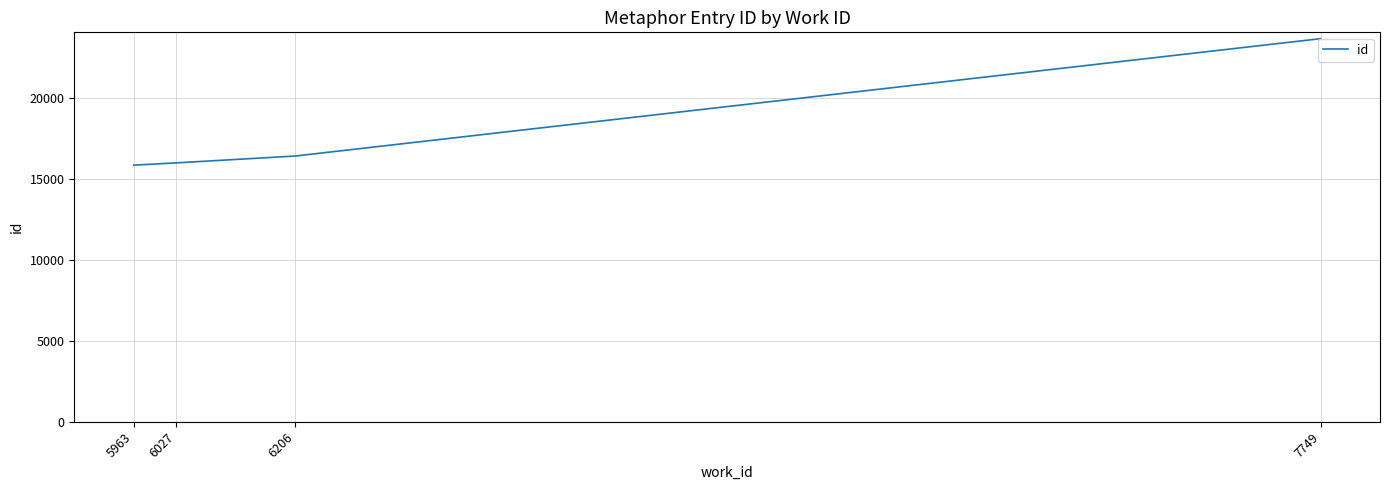

Reading left to right, transcribe all the data shown in this chart.

5963=15863	6027=16004	6206=16427	7749=23684